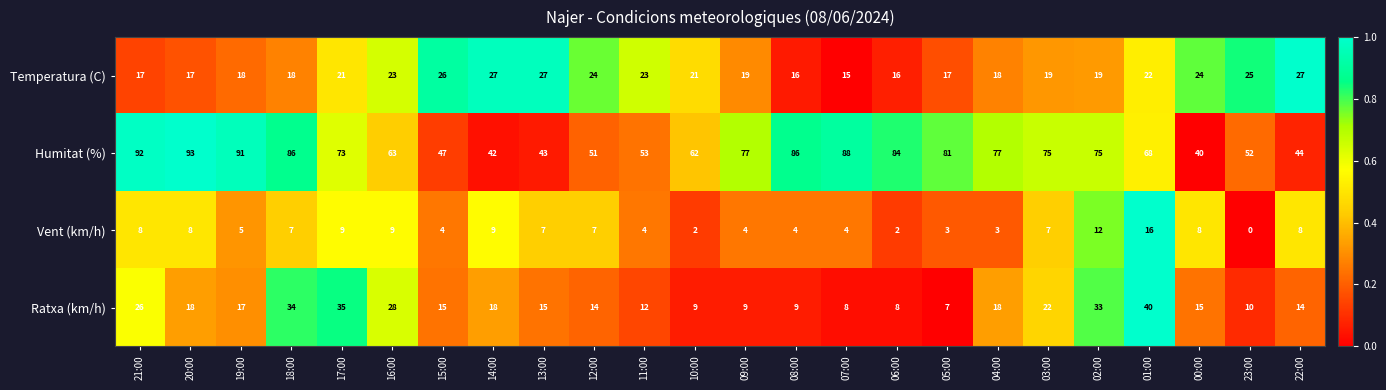

Read the Temperatura (C) value at 00:00, to the nearest 10.

20